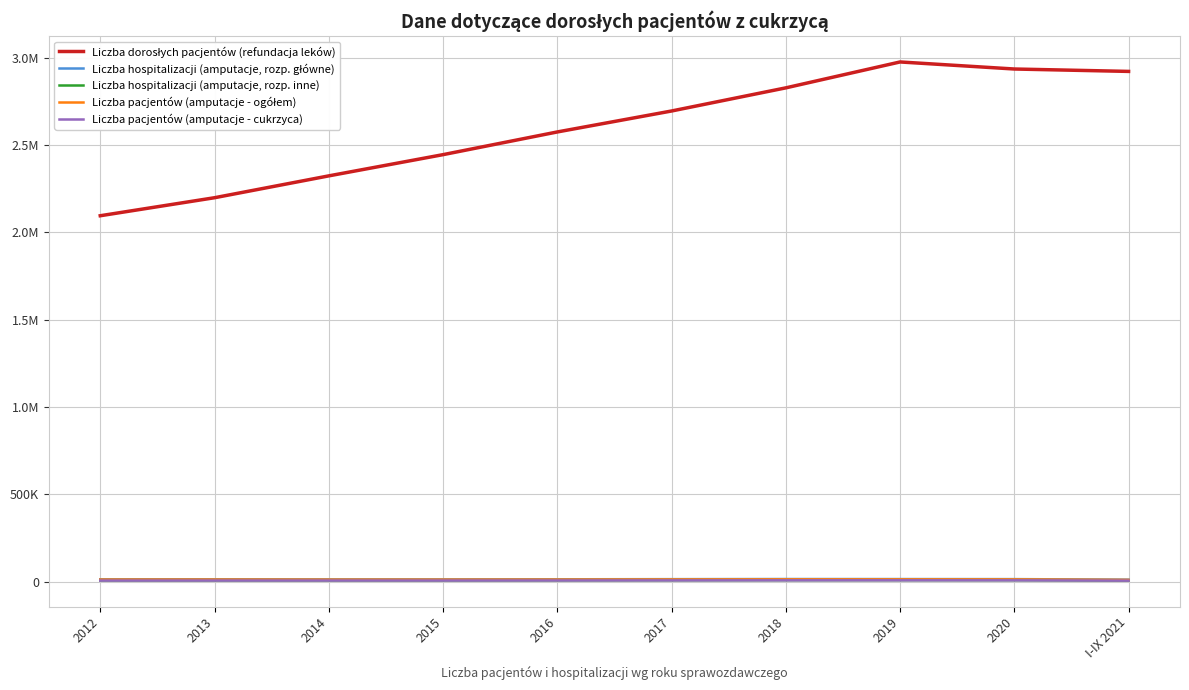

Rank the categories by Liczba pacjentów (amputacje - cukrzyca) value from highest to lowest.

2019, 2018, 2020, 2017, 2016, 2015, 2014, 2013, 2012, I-IX 2021